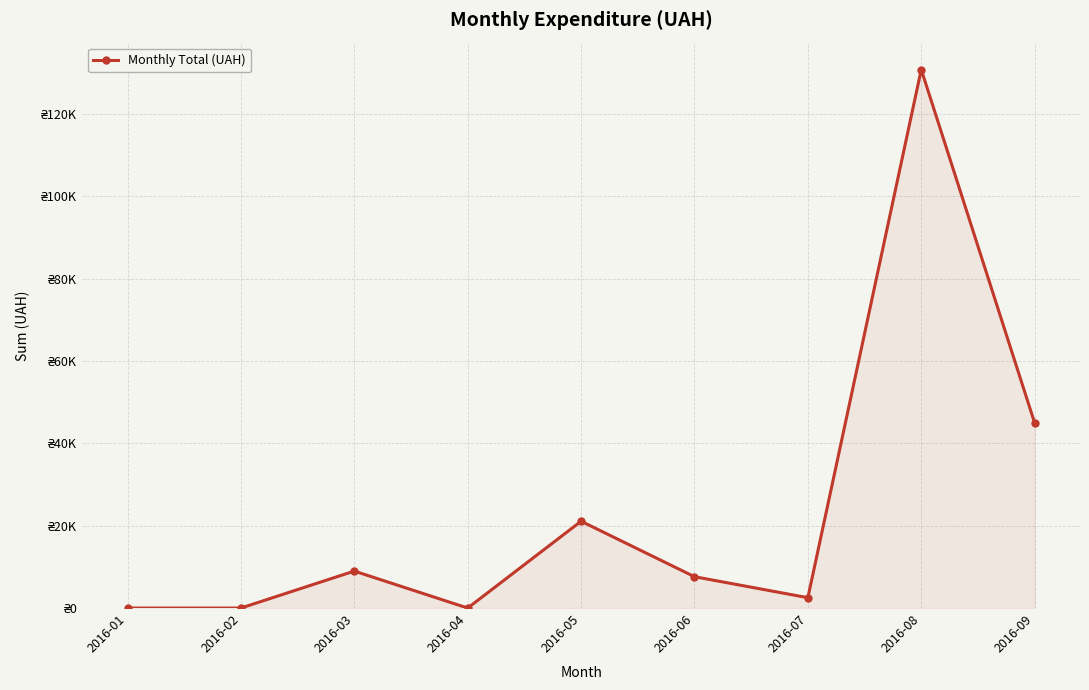

How many positive values are there?

6